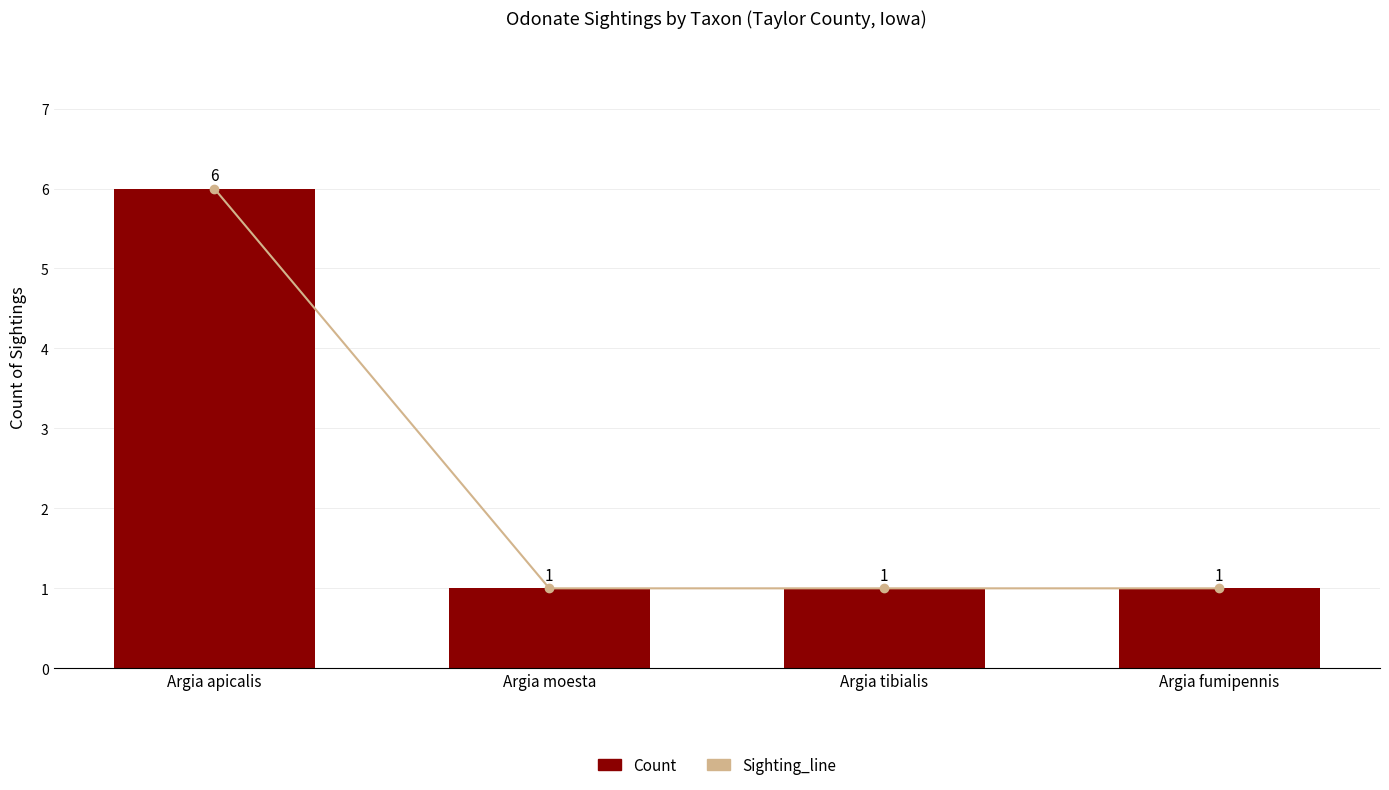

What is the value of the Sighting_line bar at the 4th from the left?

1